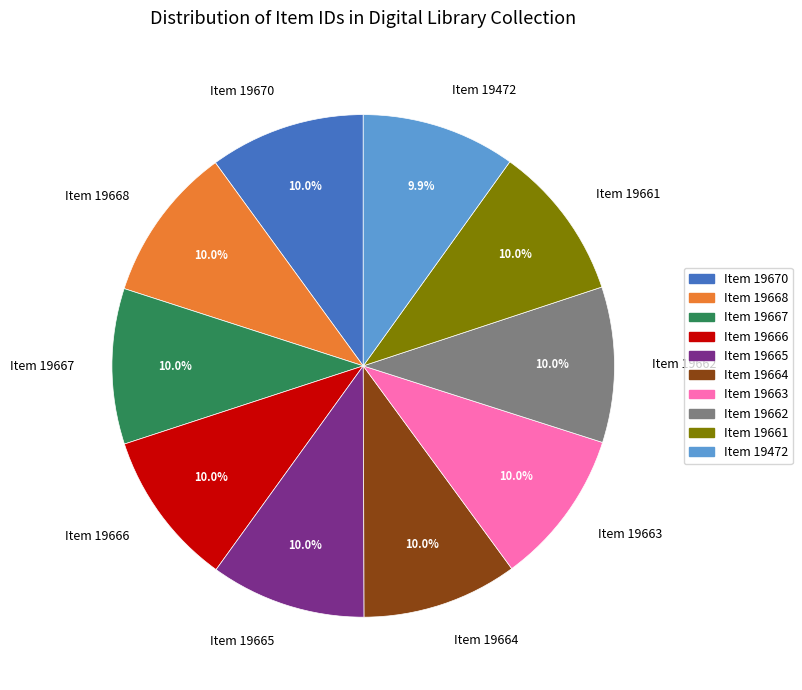

Does any single category account for the majority?

No